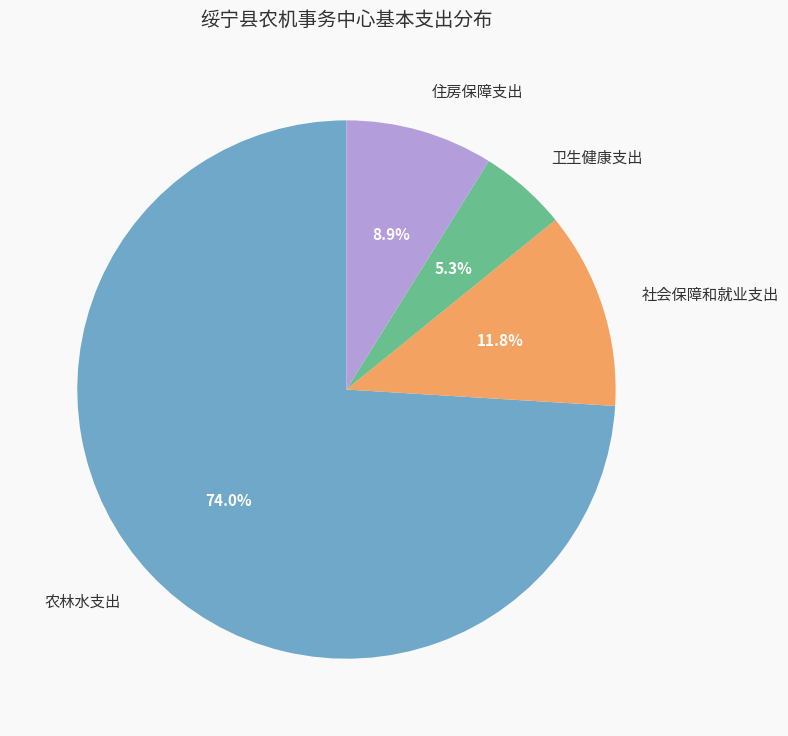

How many slices are in this pie chart?

4